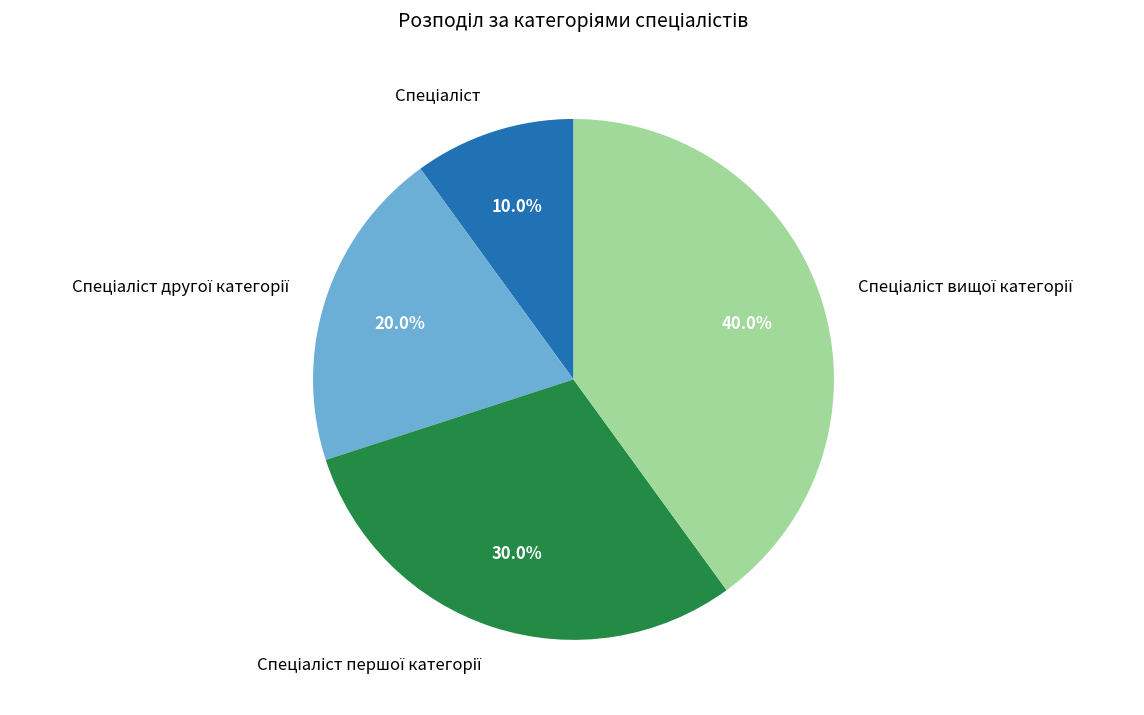

To the nearest percent, what is the difference between the largest and smallest slice percentages?

30%